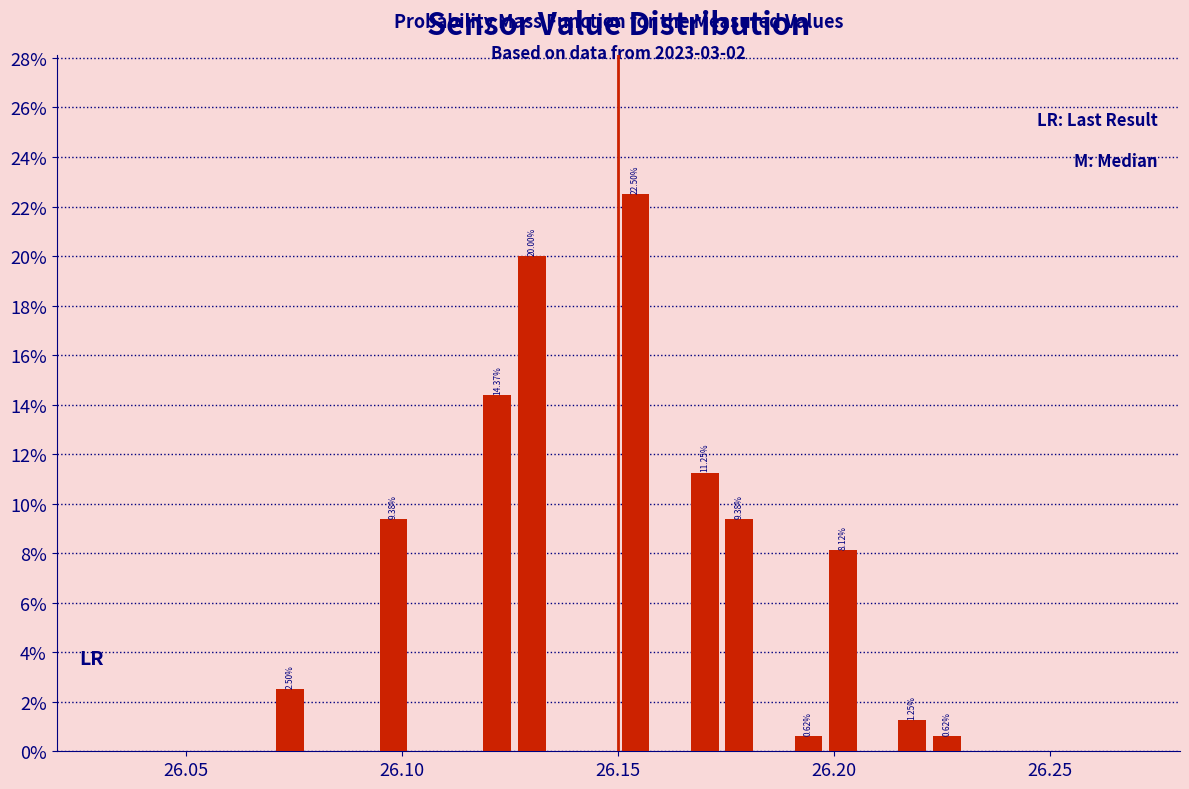

Around what value on the x-axis is the tallest bar? Give the approximate position of its centre, as read against the axis.

26.155